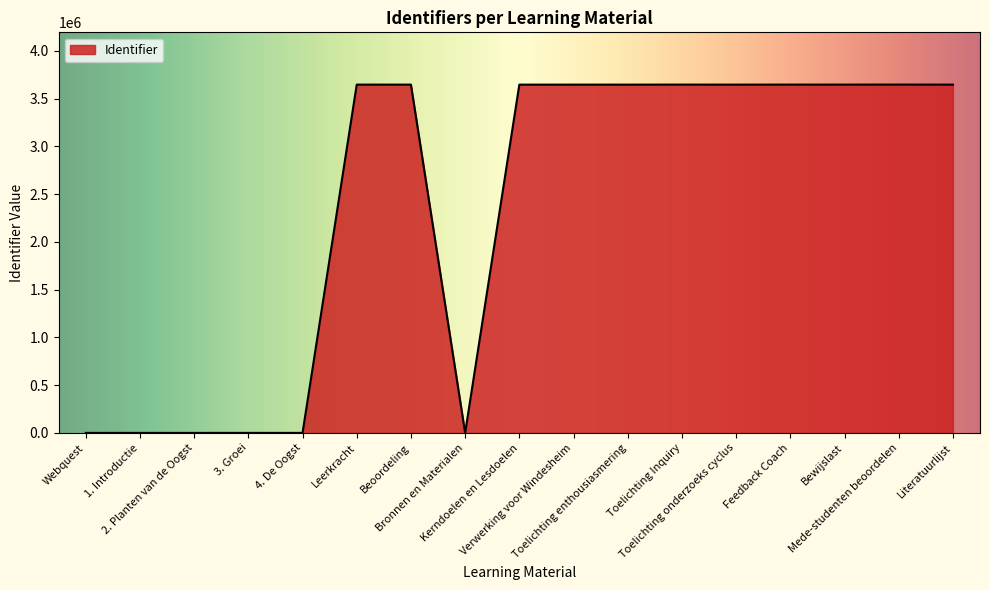

What is the difference between the maximum and minimum values?

3646141.0